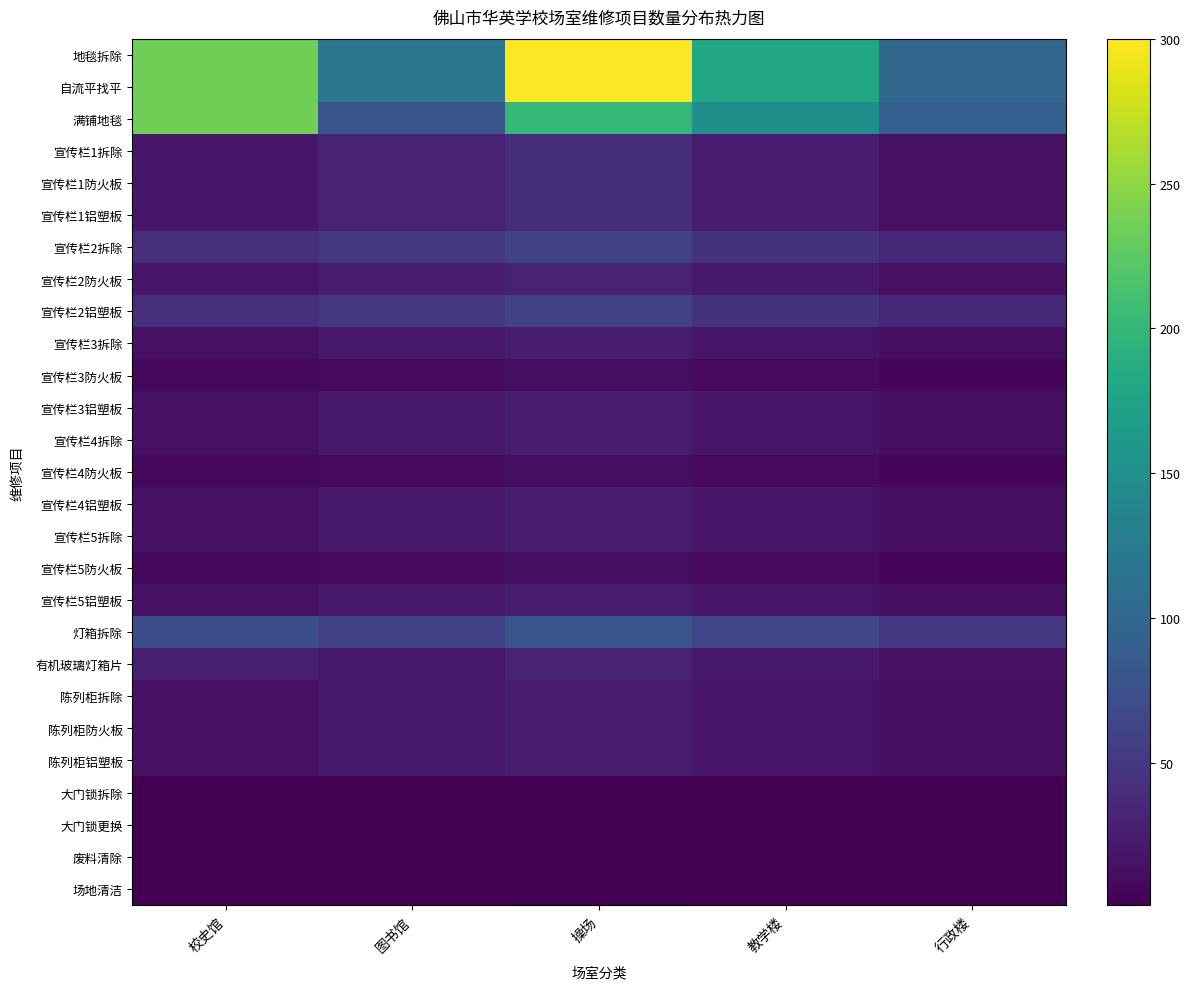

How many categories are shown in the chart?

5